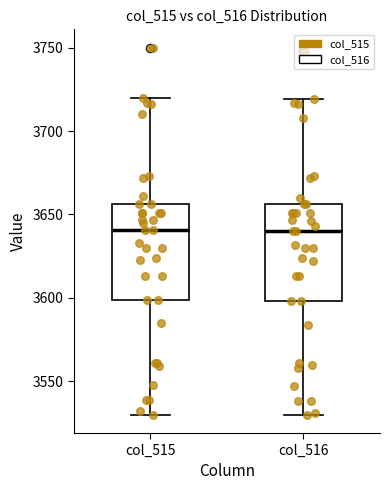

Where does the upper whisker of the box for col_515 end on the y-axis? The values are not printed on the chart, so give them approximately, as read against the axis.

3720